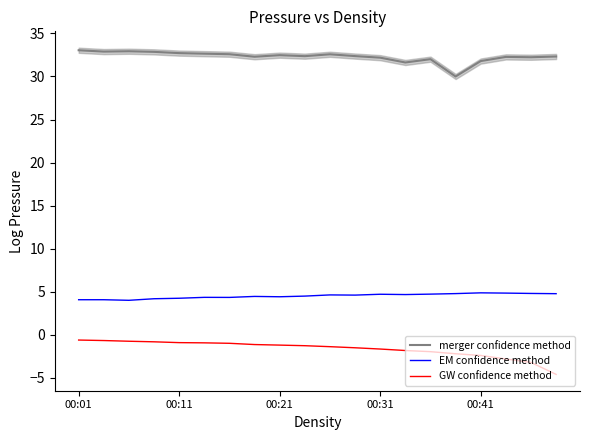

True or false: EM confidence method and GW confidence method cross at least once.

False